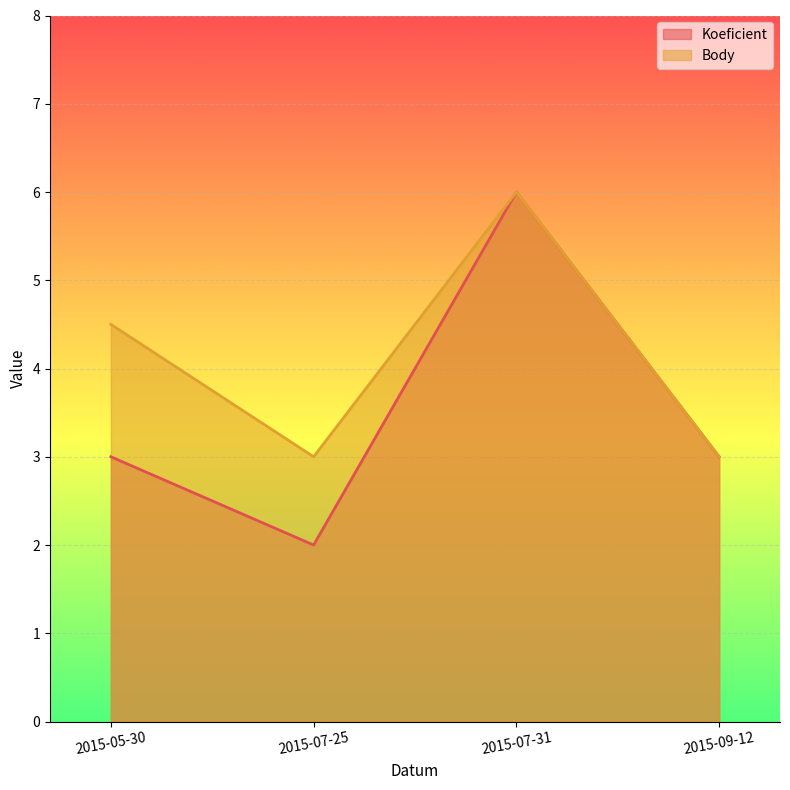

What is the label of the 4th point from the left?

2015-09-12